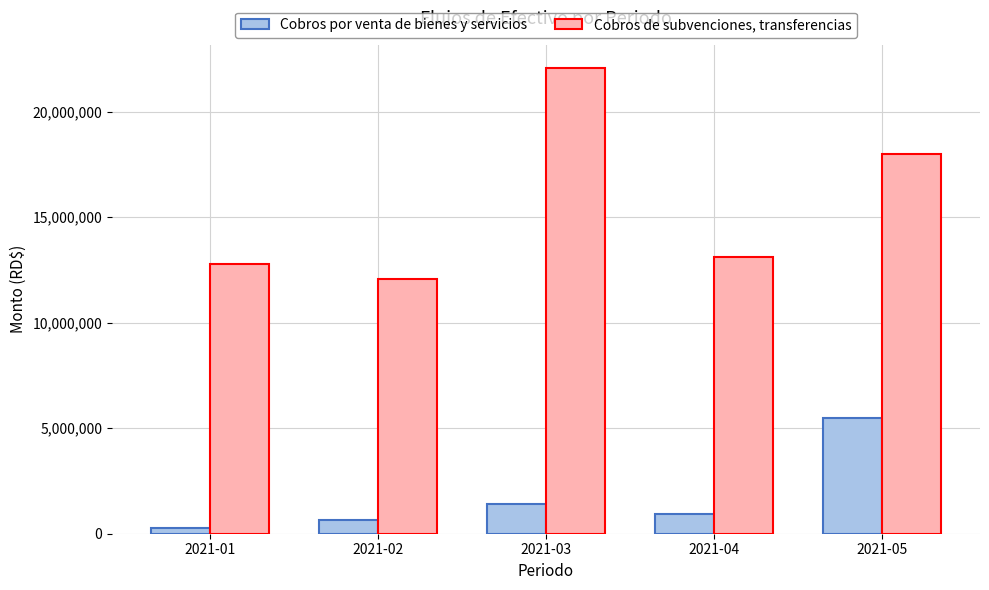

At which category does the chart reach its peak across all series?

2021-03